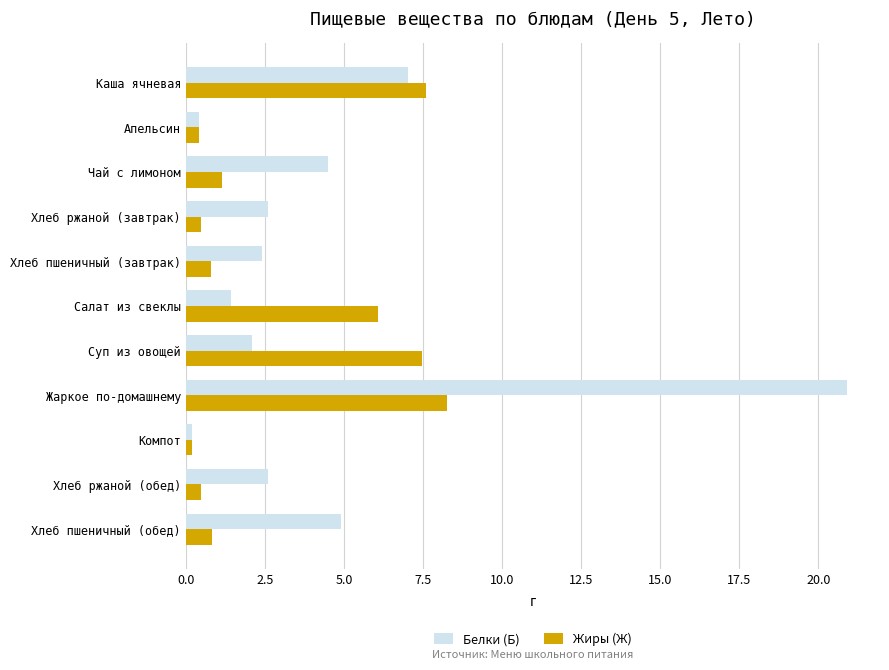

The Белки (Б) series shows 2.1 at Суп из овощей. True or false?

True